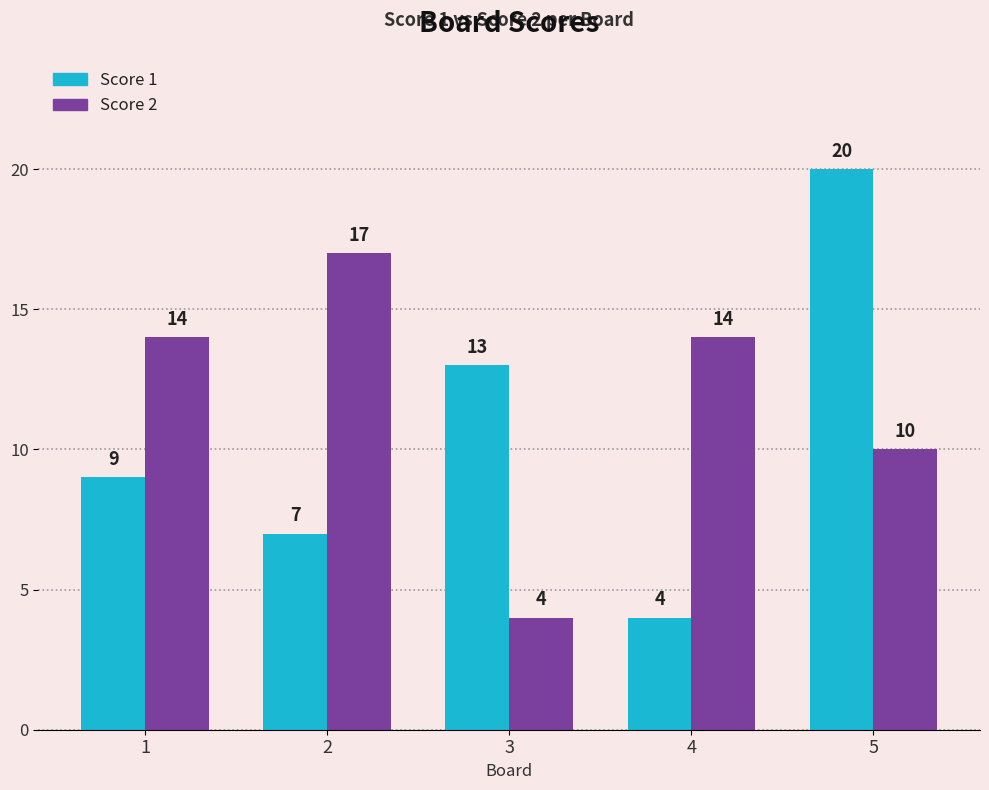

At which category is the sum across all series the highest?

5